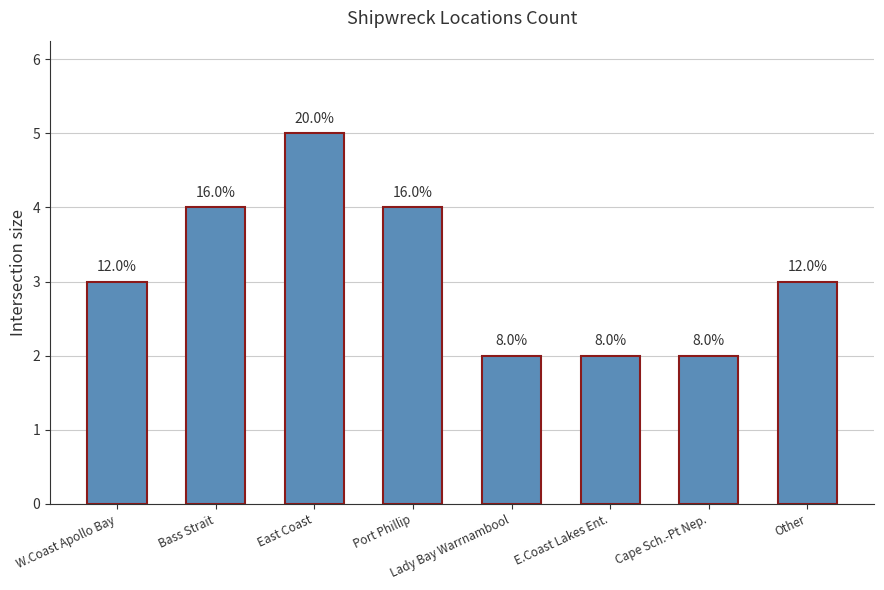

Which category has the lowest value across all series?

Lady Bay Warrnambool